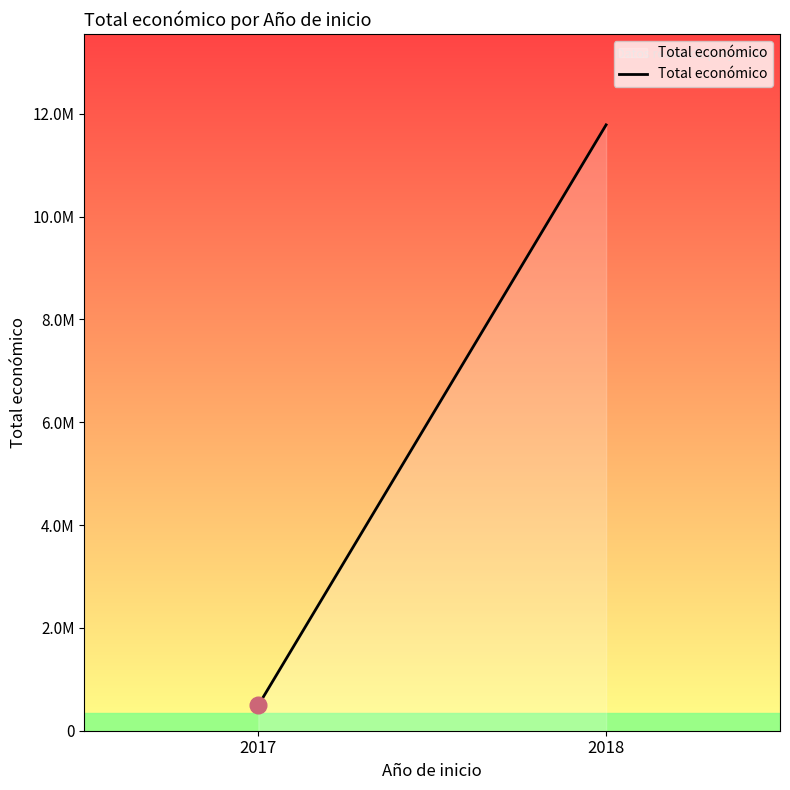

The chart shows a value of 494256 at 2017. True or false?

True